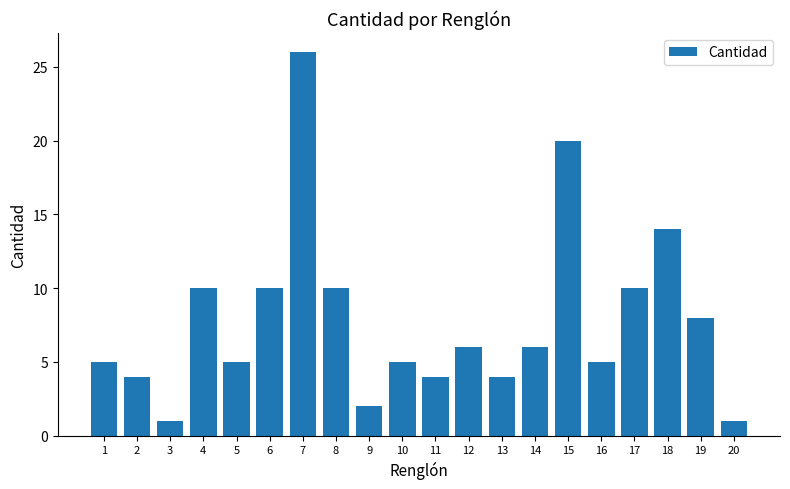

What value does the data have at 13?

4